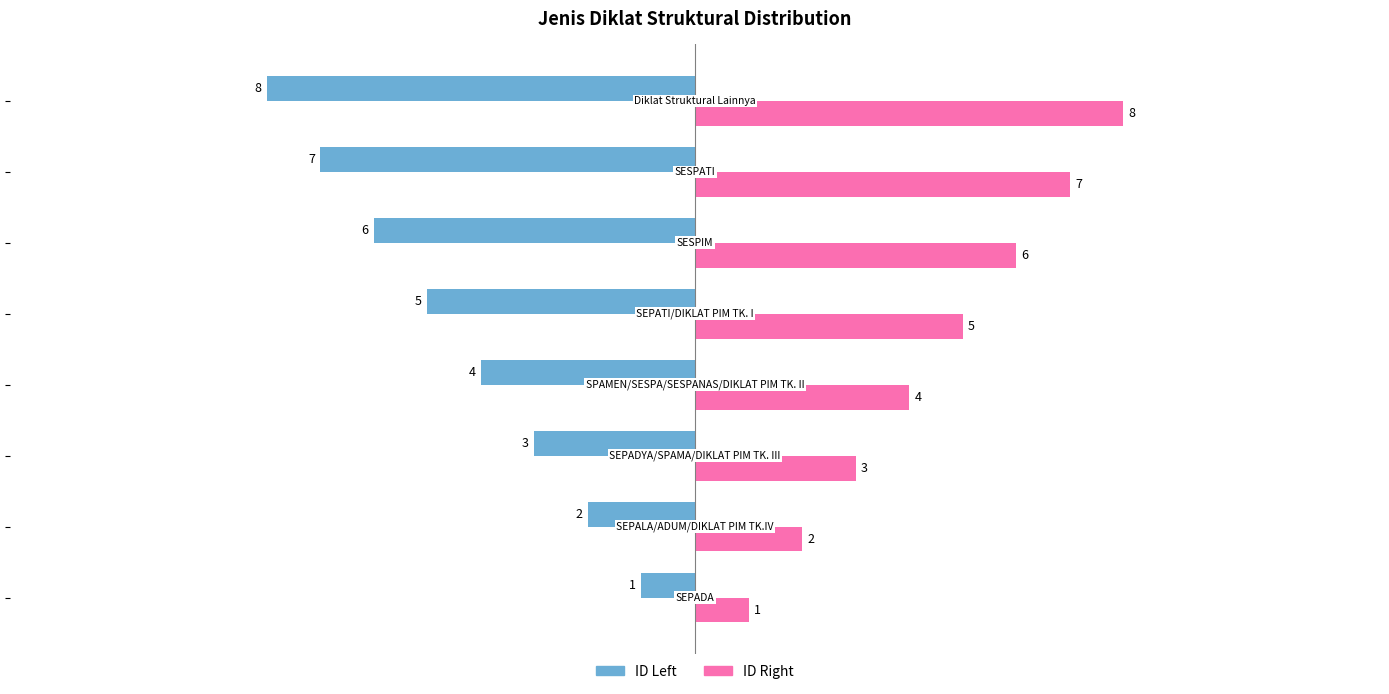

List the series in order of their peak value, highest first.

ID Right, ID Left